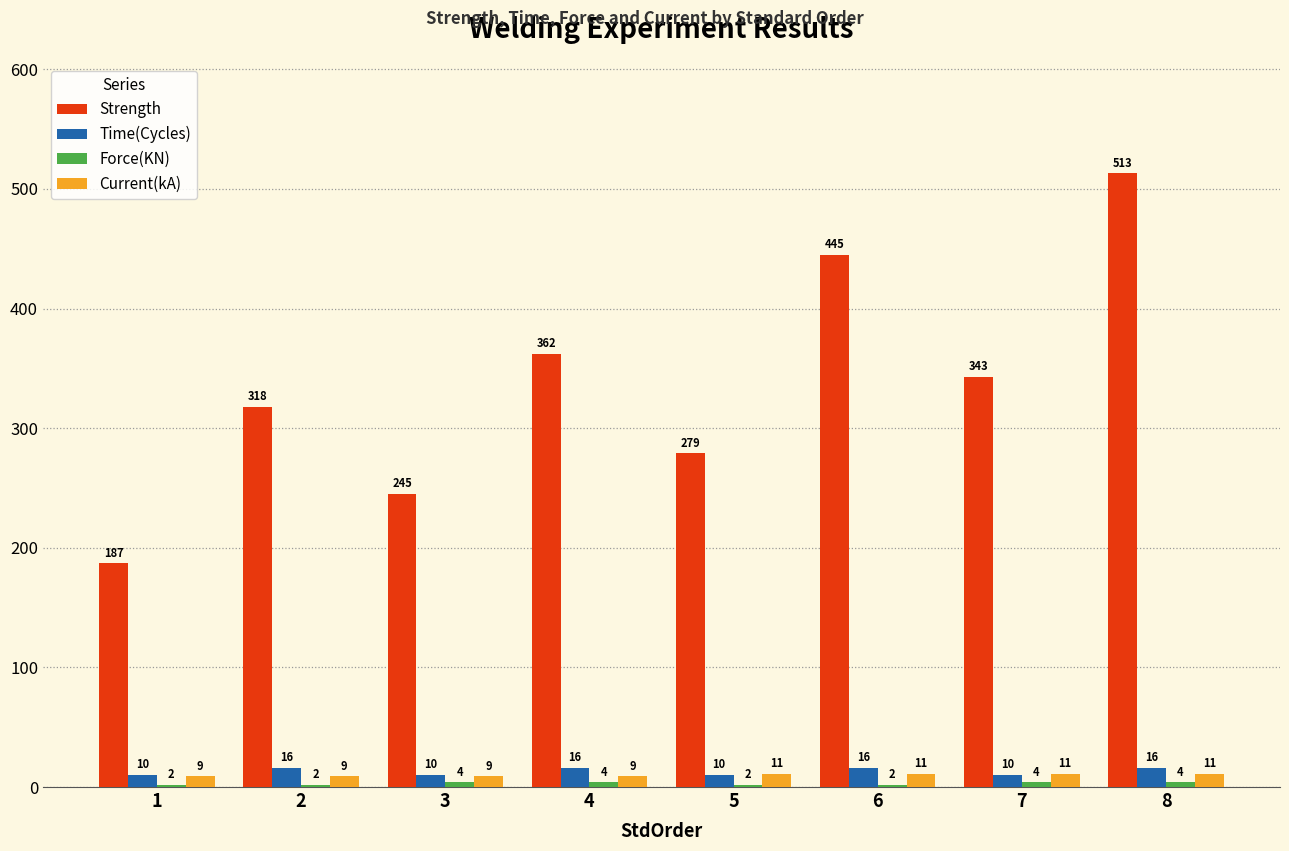

Count the number of categories in the chart.

8